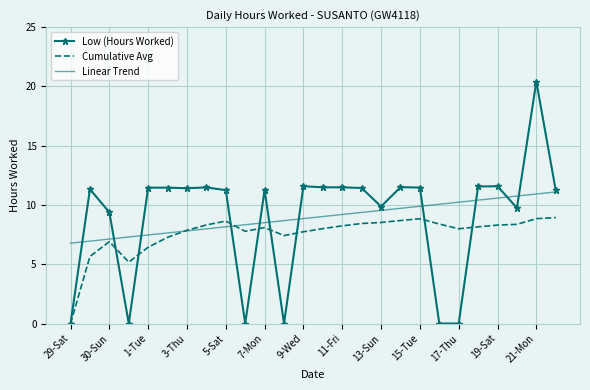

Which series has the largest range (max minus min)?

Low (Hours Worked)